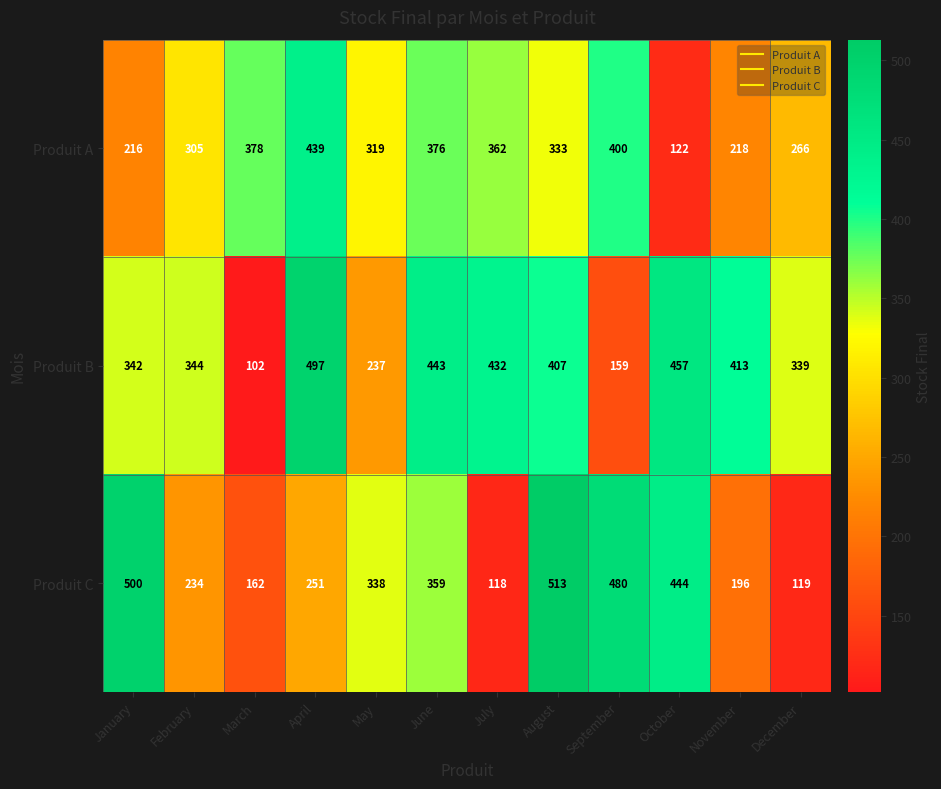

How many series are shown in this chart?

3